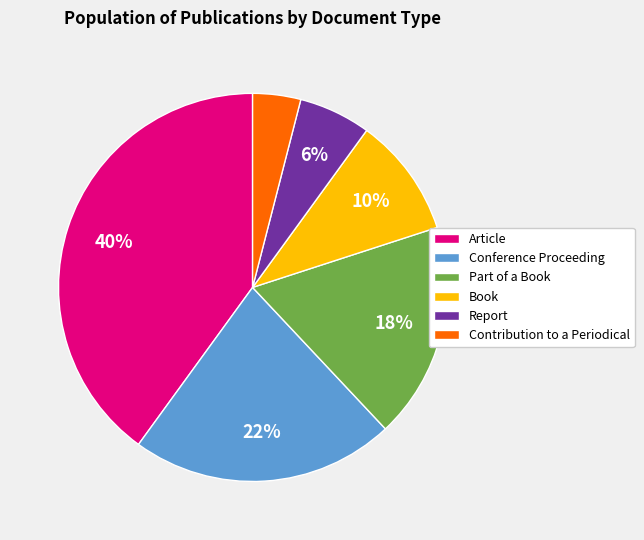

To the nearest percent, what percentage of the pie is Report?

6%